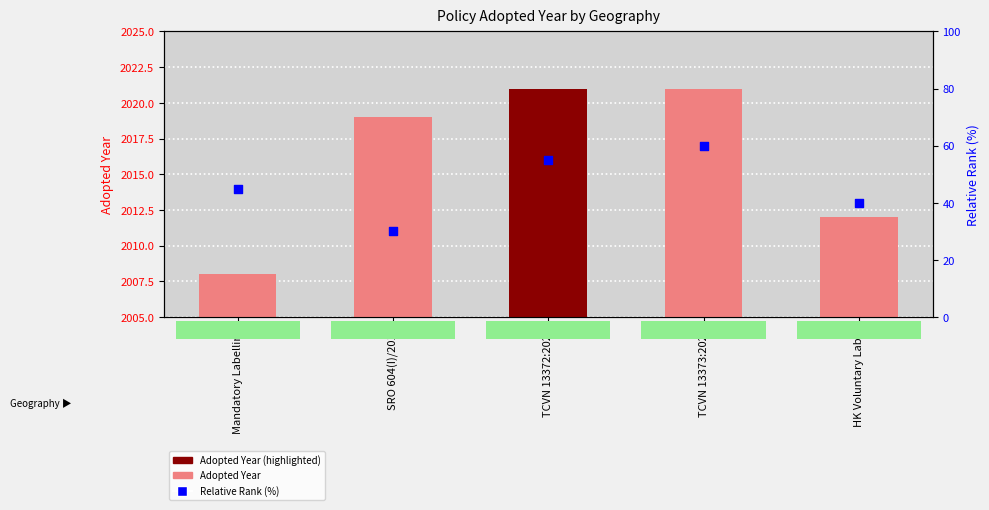

Which series contains the lowest Y value?

Relative Rank (%)